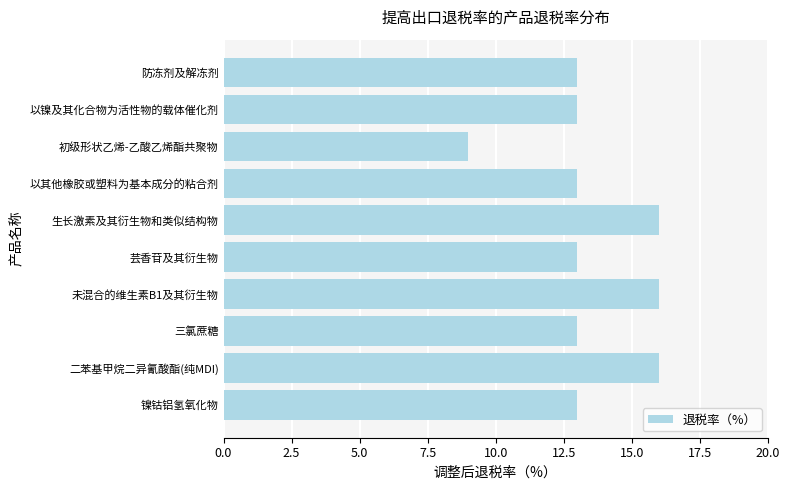

Reading bottom to top, list all the values displayed in this chart.

13	16	13	16	13	16	13	9	13	13